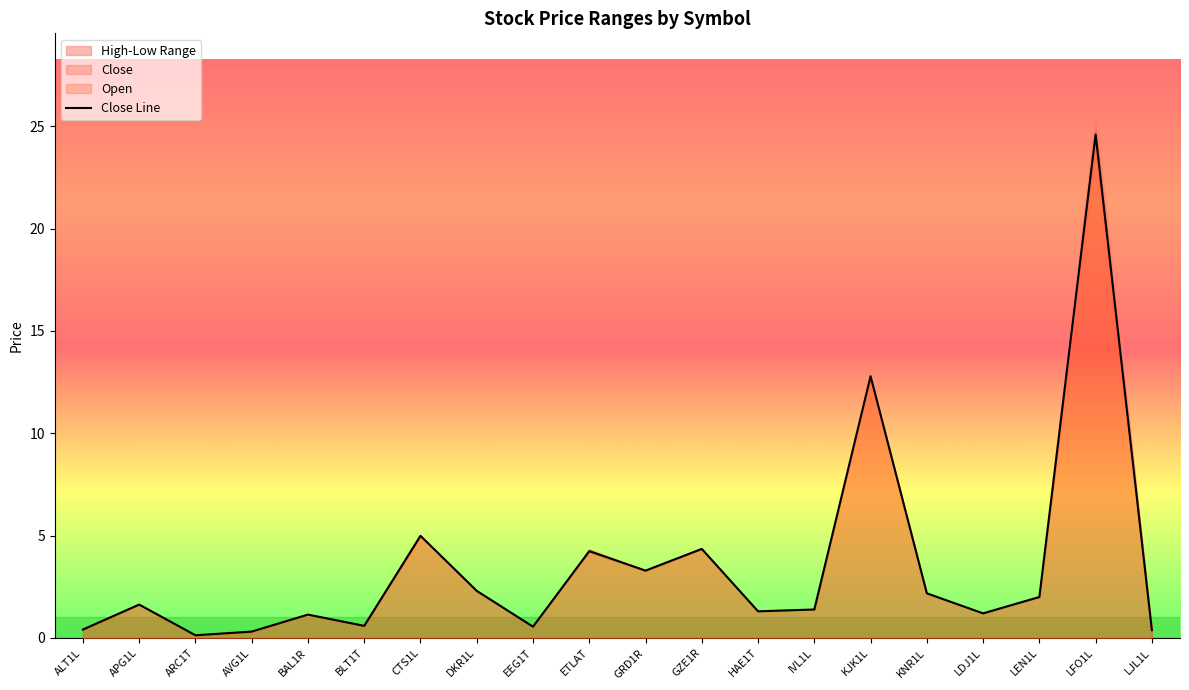

How many interior local peaks (higher than both neighbors) does the data have?

7